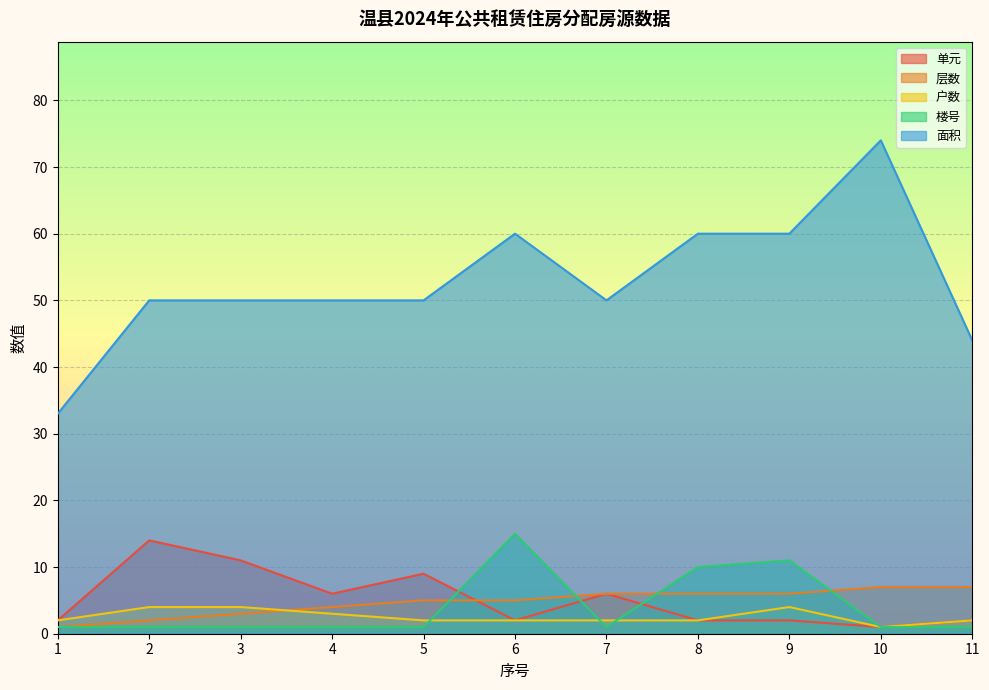

At which label does 层数 reach its minimum?

1